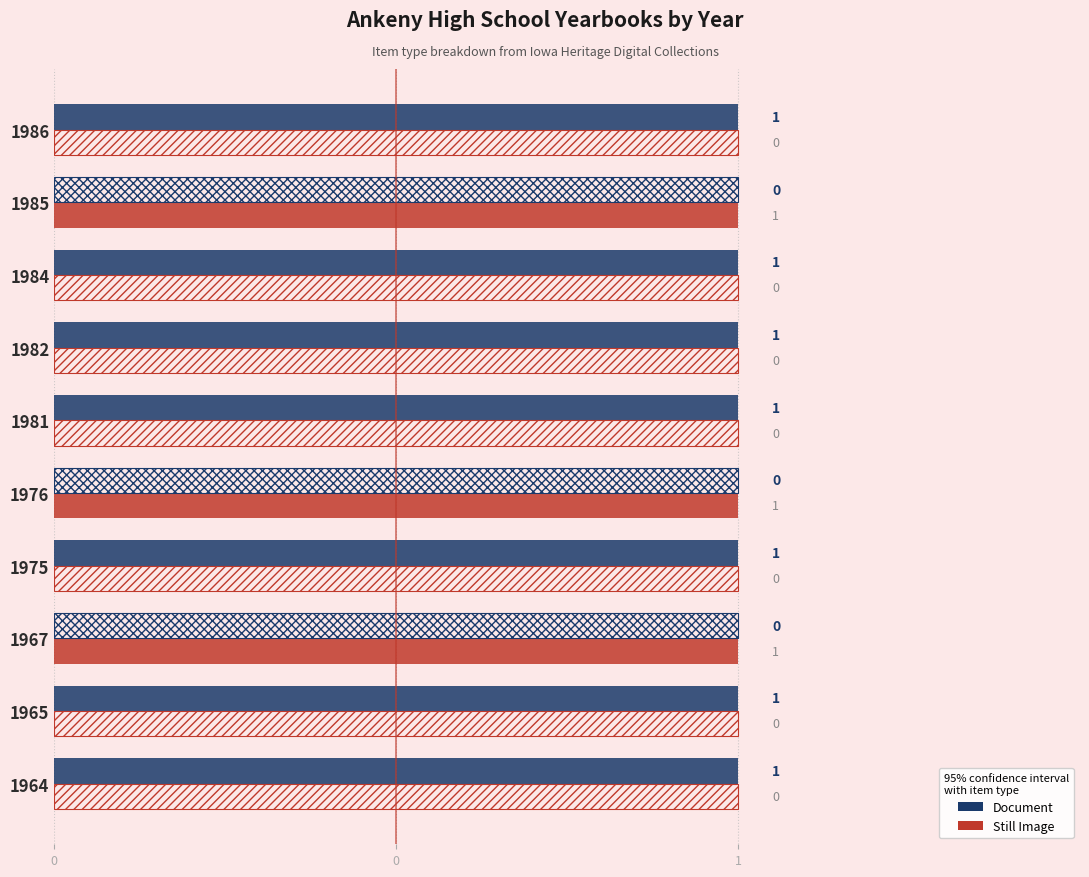

Rank the series by their maximum value, from highest to lowest.

Document, Still Image